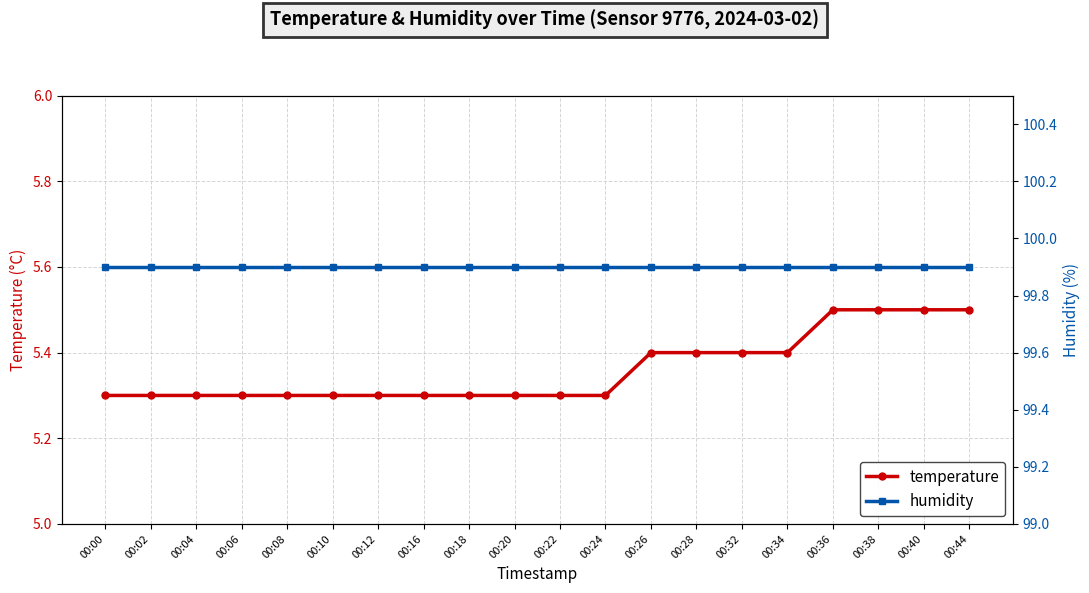

Rank the series at 00:40 from lowest to highest value.

temperature, humidity